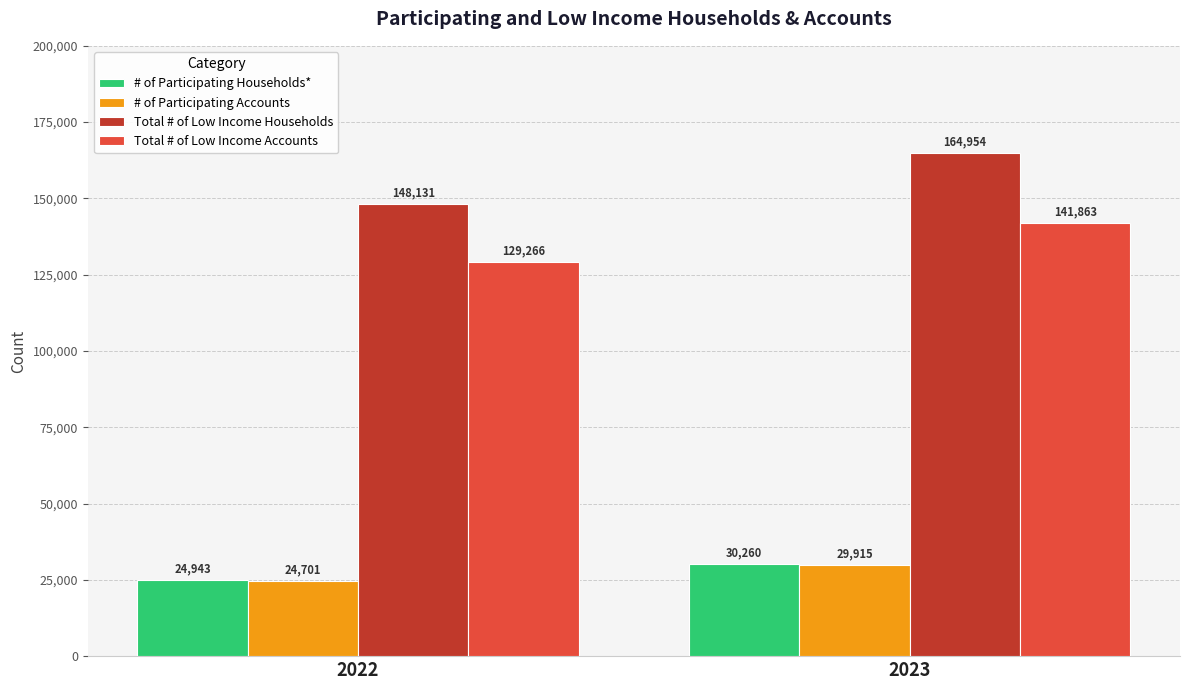

The value of # of Participating Households* at 2023 is 30260. True or false?

True